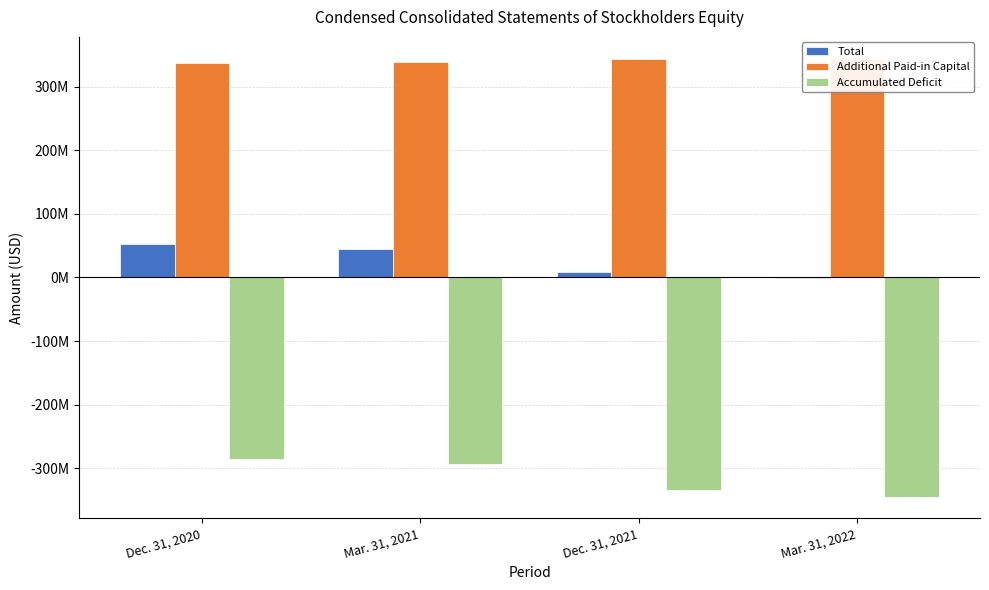

What is the label of the 2nd bar from the right?

Dec. 31, 2021